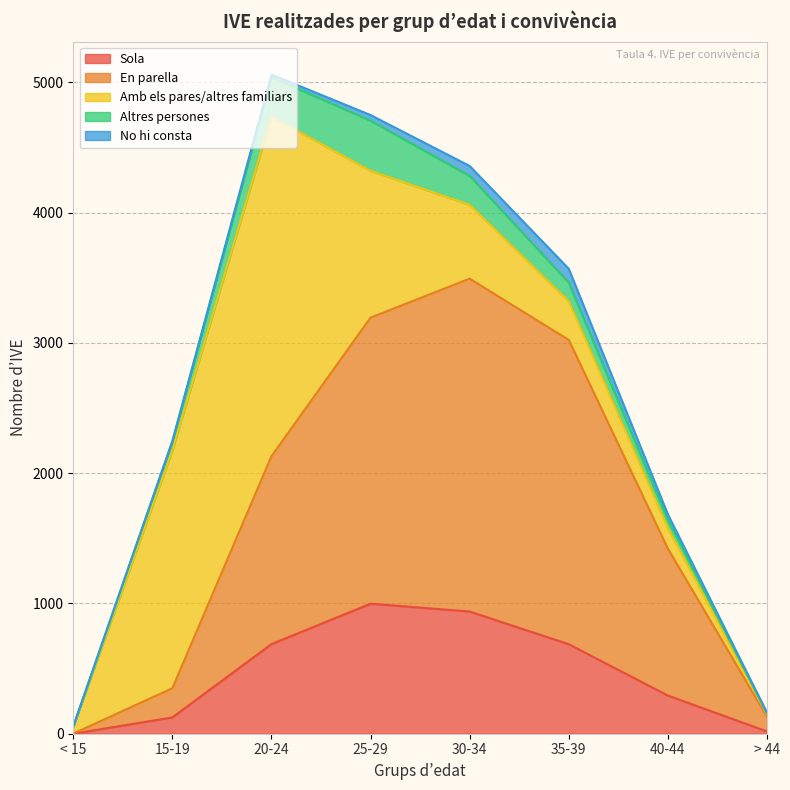

Reading left to right, list all the values displayed in this chart.

Sola: 0	125	688	998	938	687	293	18
En parella: 1	224	1442	2196	2555	2336	1128	113
Amb els pares/altres familiars: 54	1827	2606	1127	567	297	158	18
Altres persones: 1	66	304	385	222	143	62	8
No hi consta: 0	5	20	43	76	106	43	5